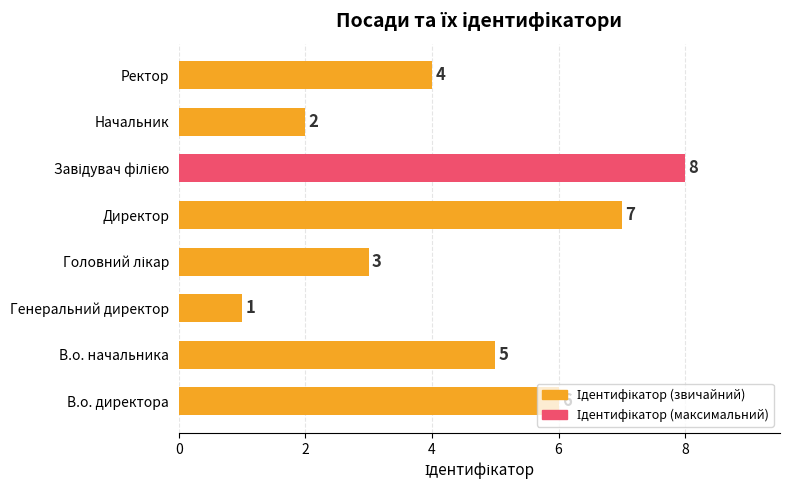

Are the bars grouped side by side (vs. stacked)?

No